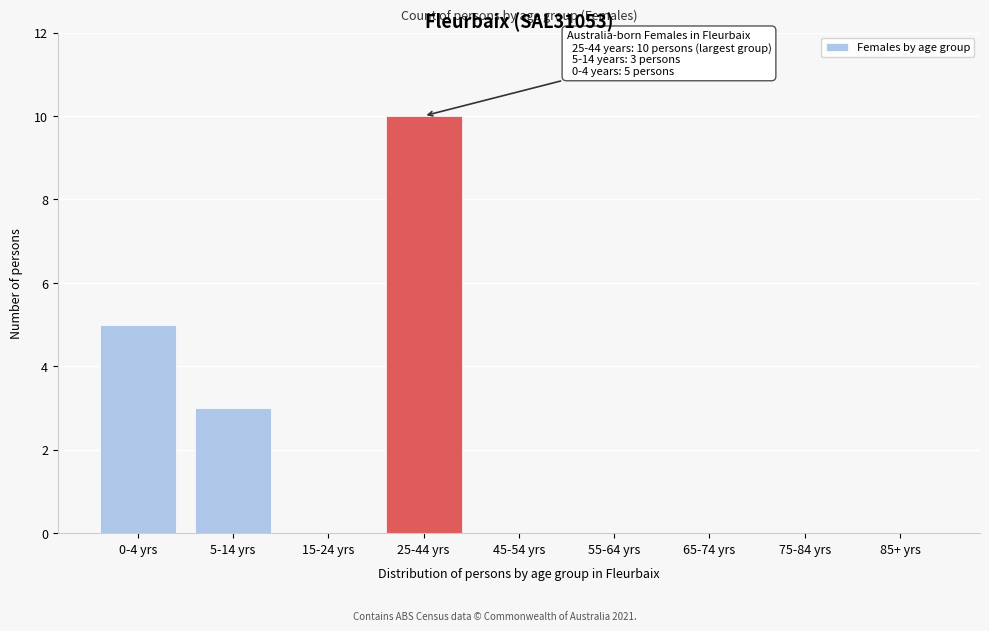

Reading right to left, transcribe all the data shown in this chart.

85+ yrs=0	75-84 yrs=0	65-74 yrs=0	55-64 yrs=0	45-54 yrs=0	25-44 yrs=10	15-24 yrs=0	5-14 yrs=3	0-4 yrs=5